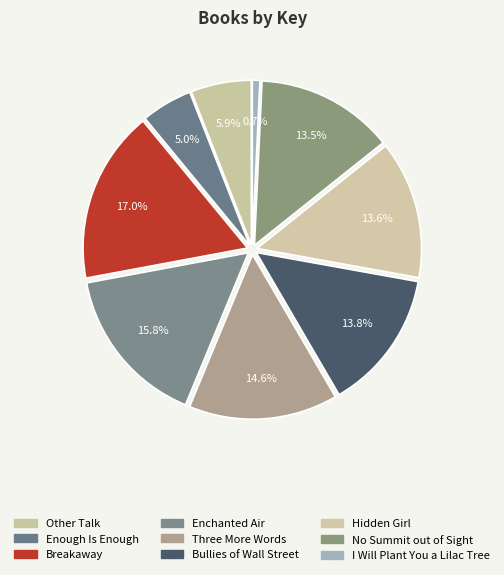

Is the sum of Other Talk and Hidden Girl greater than half?

No